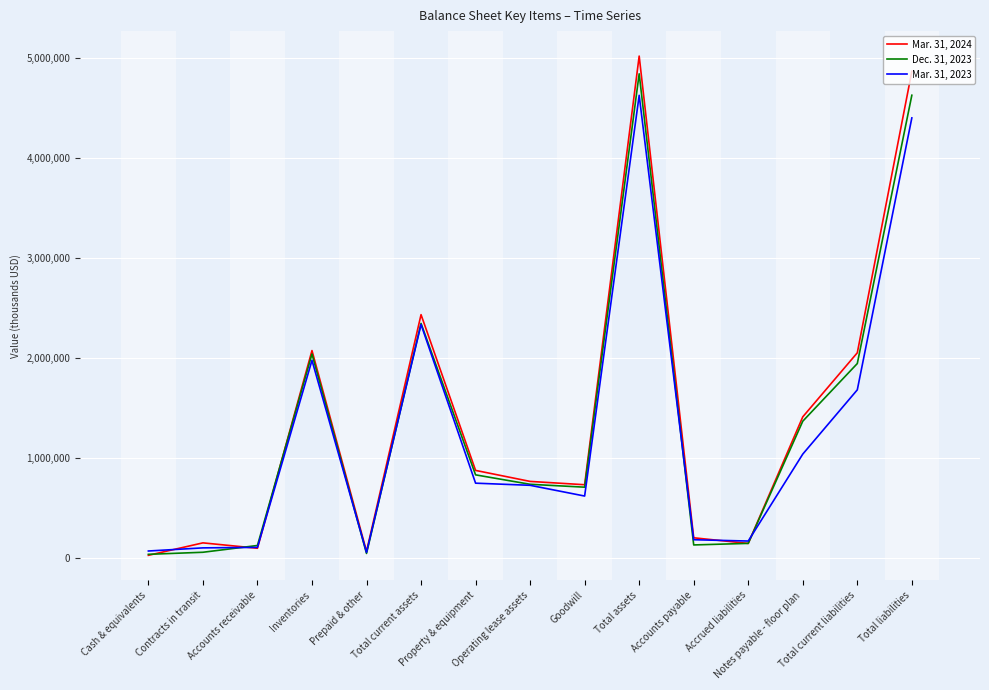

Which series ends up on top after the final intersection of Mar. 31, 2023 and Dec. 31, 2023?

Dec. 31, 2023